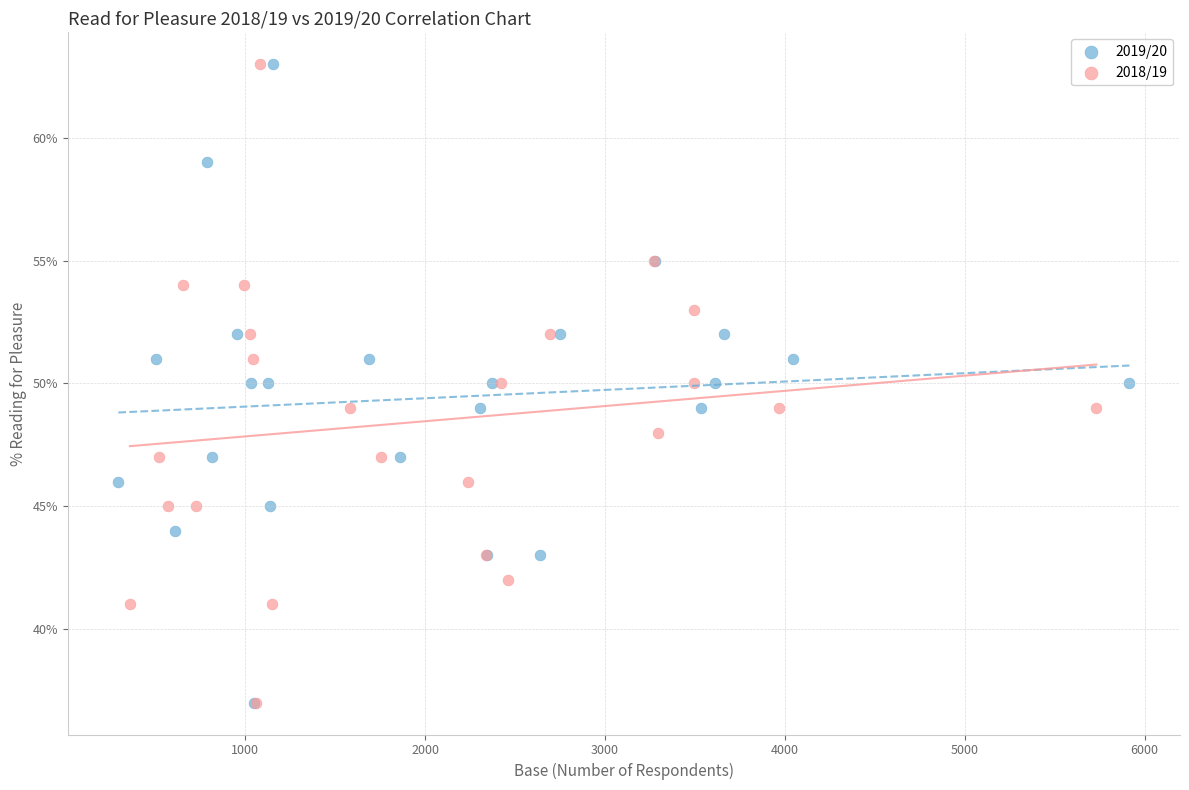

What are all the series names shown in the legend?

2019/20, 2018/19